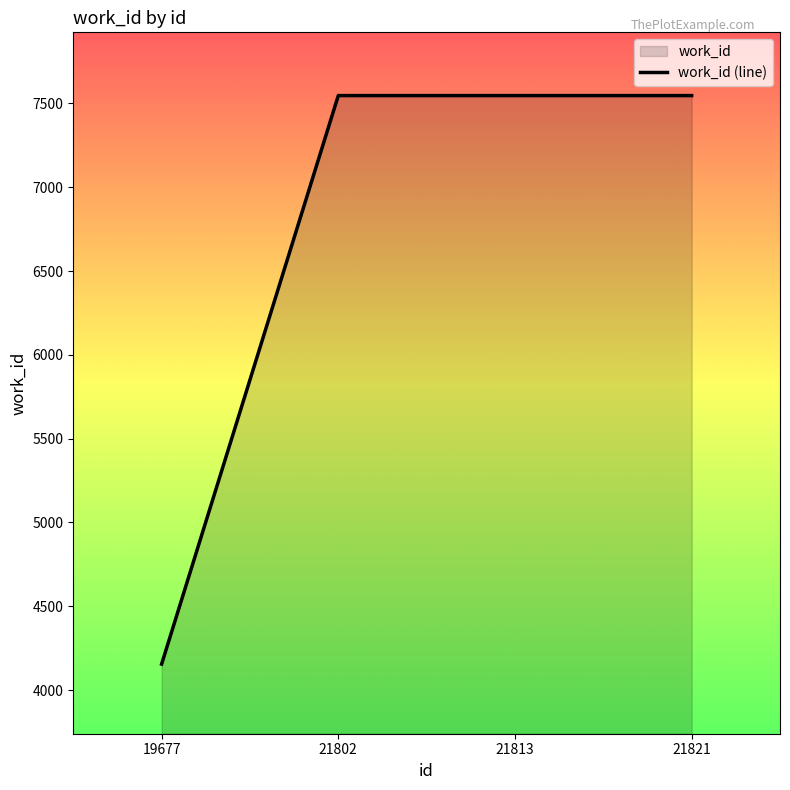

Between 21813 and 21821, which is larger?

21813